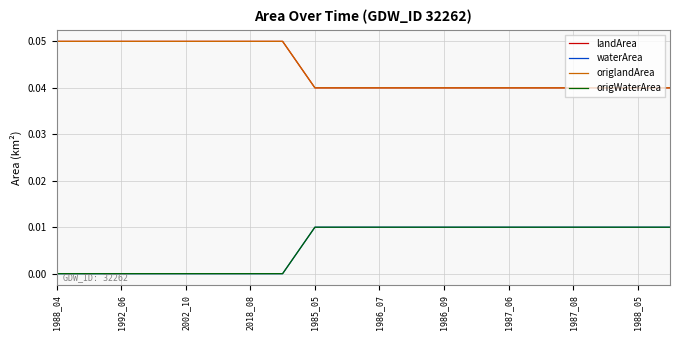

Is this an area chart (filled region under the line)?

No